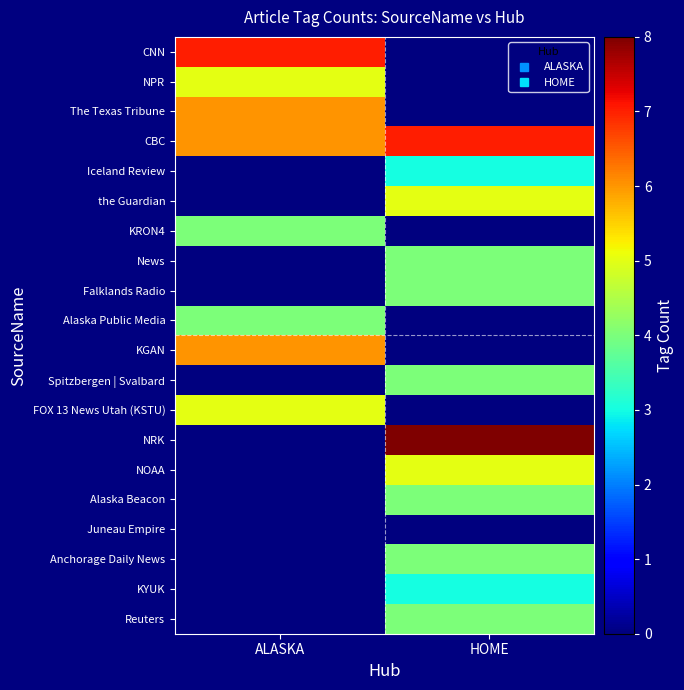

Which series has the largest range (max minus min)?

NRK